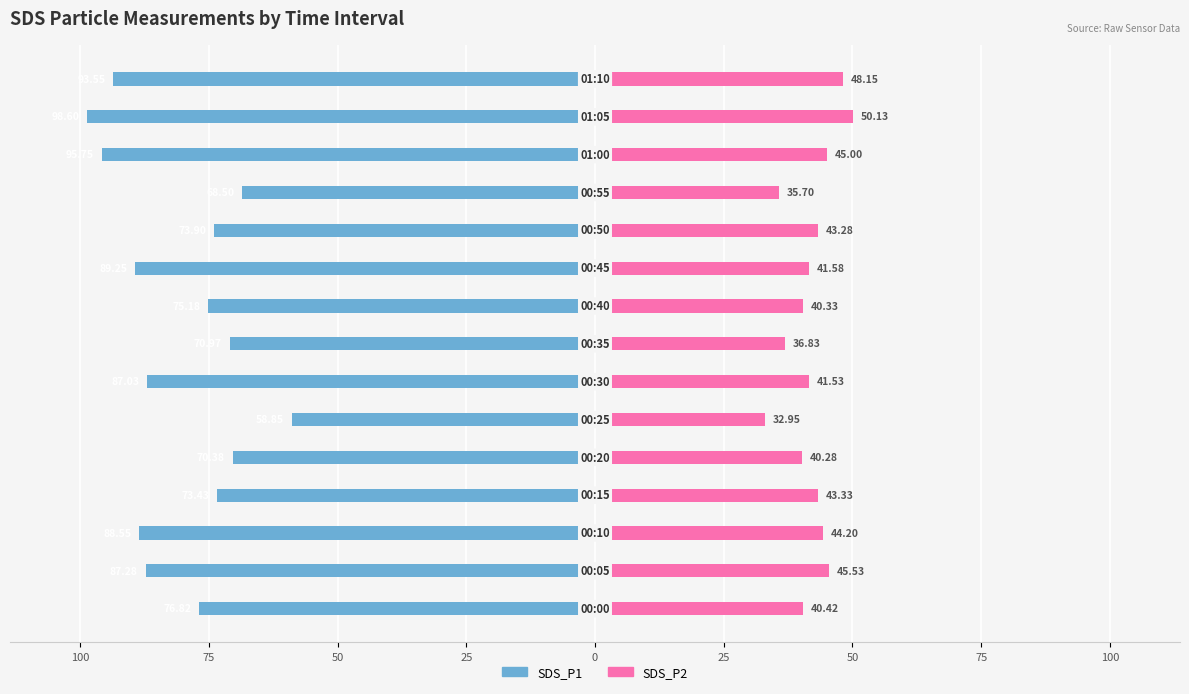

At how many categories does at least one series exceed 32?

15